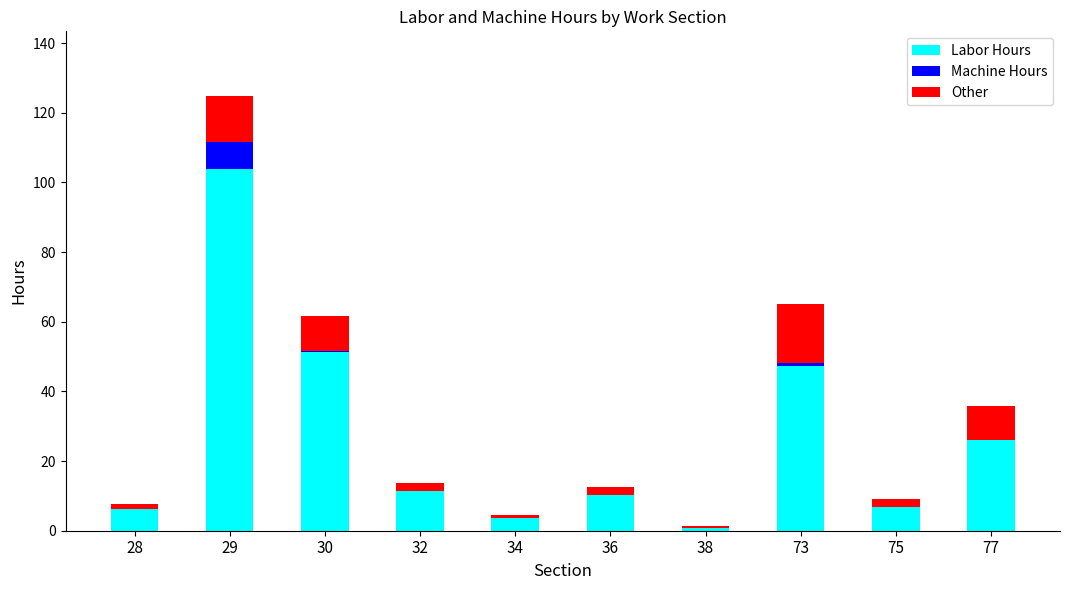

The value of Labor Hours at 36 is 10.4. True or false?

True